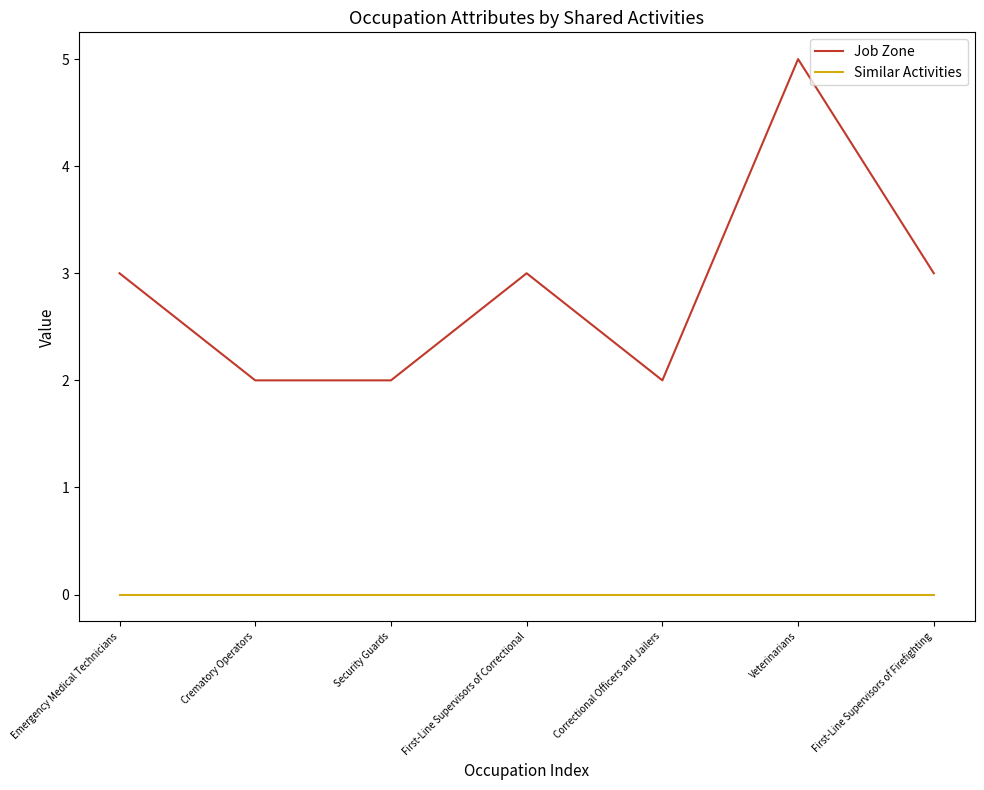

The value of Similar Activities at Security Guards is 0. True or false?

True